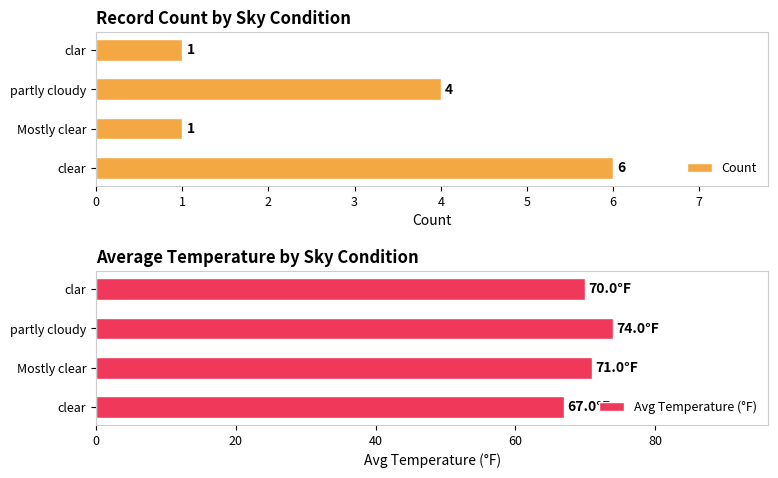

Count the Count values in the range 1 to 6.

4